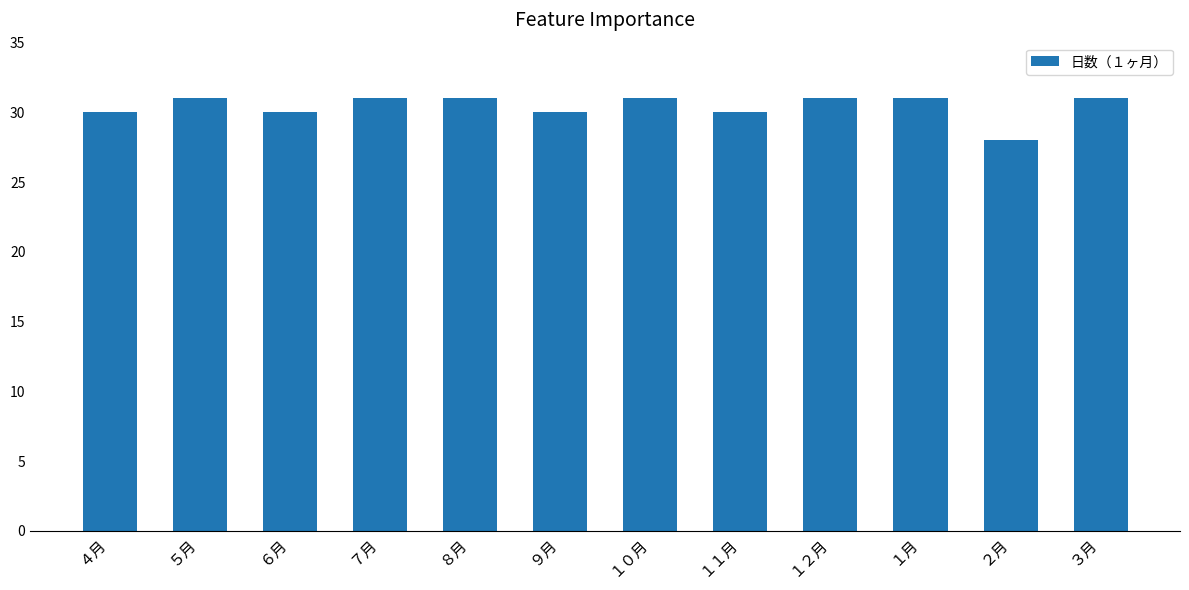

Reading right to left, list all the values displayed in this chart.

31	28	31	31	30	31	30	31	31	30	31	30